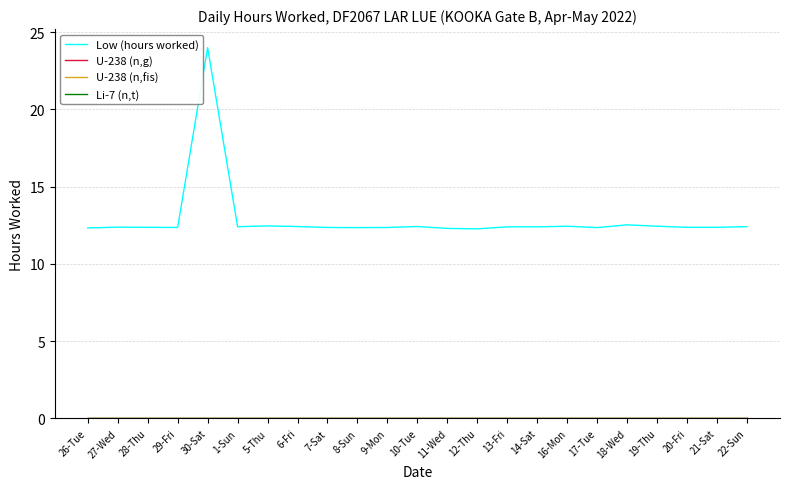

Is this an area chart (filled region under the line)?

No